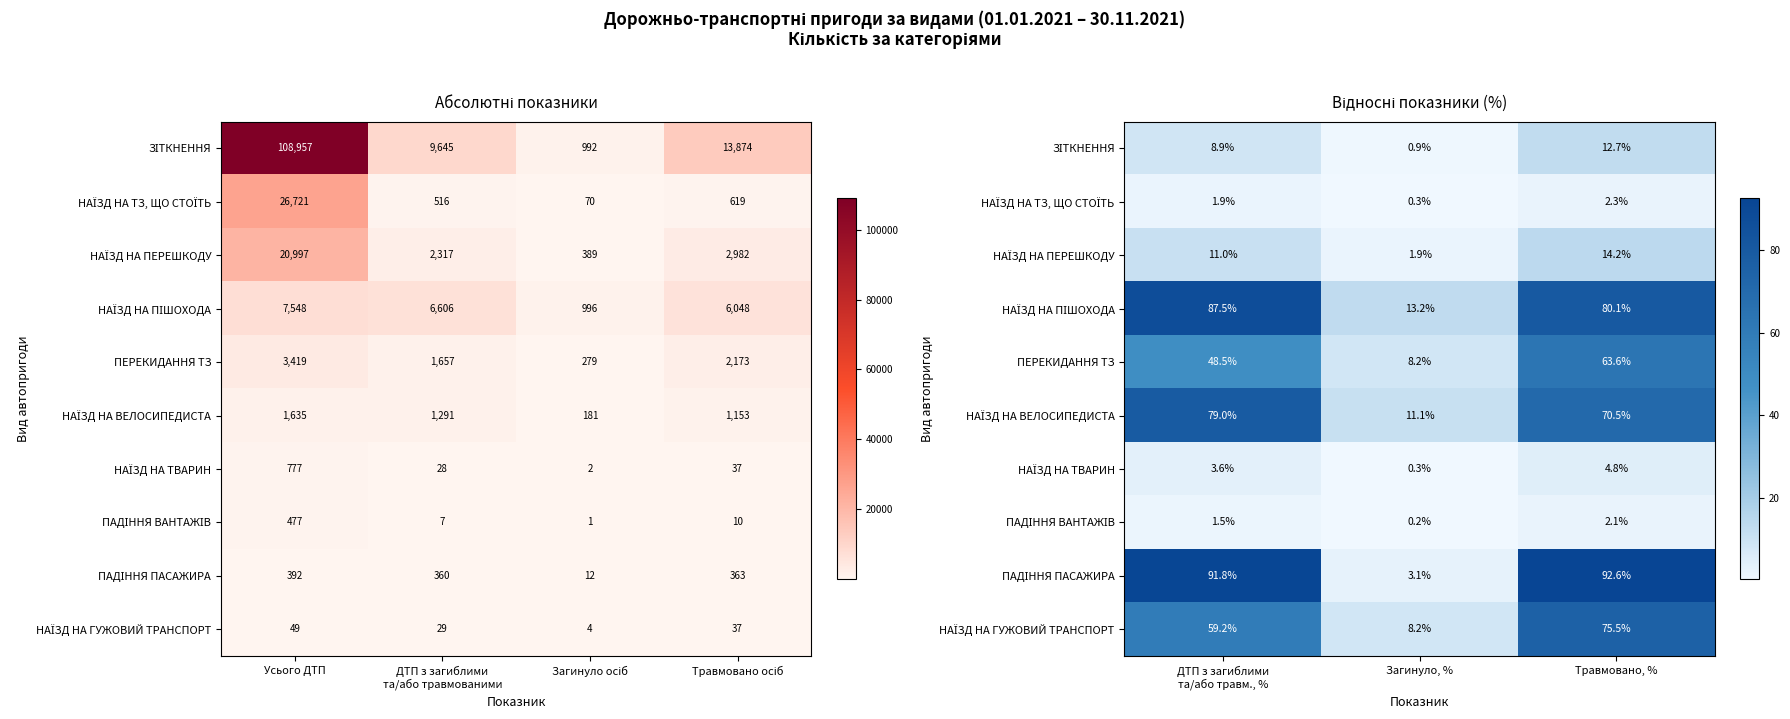

List the series in order of their peak value, lowest first.

ПАДІННЯ ВАНТАЖІВ, НАЇЗД НА ТЗ, ЩО СТОЇТЬ, НАЇЗД НА ТВАРИН, ЗІТКНЕННЯ, НАЇЗД НА ПЕРЕШКОДУ, ПЕРЕКИДАННЯ ТЗ, НАЇЗД НА ГУЖОВИЙ ТРАНСПОРТ, НАЇЗД НА ВЕЛОСИПЕДИСТА, НАЇЗД НА ПІШОХОДА, ПАДІННЯ ПАСАЖИРА